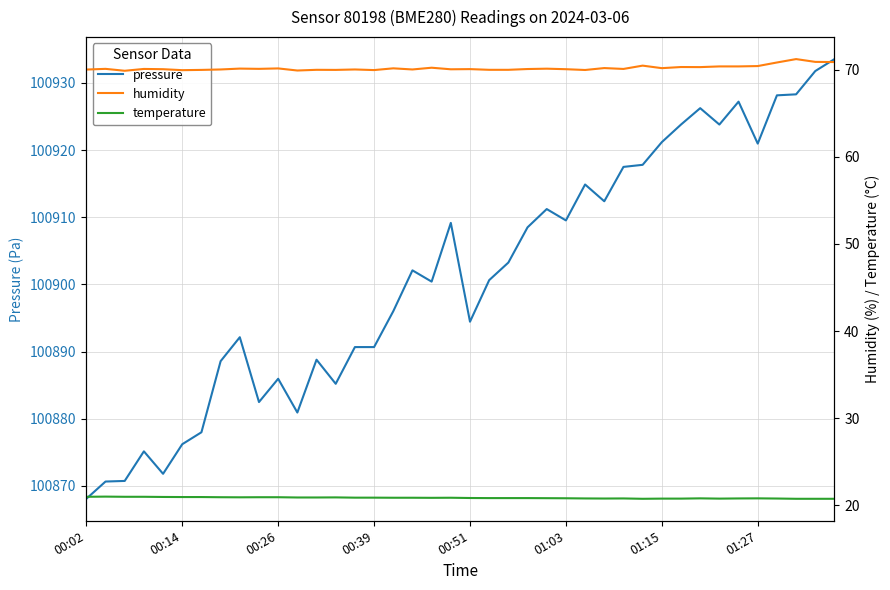

True or false: humidity and pressure intersect in this chart.

False